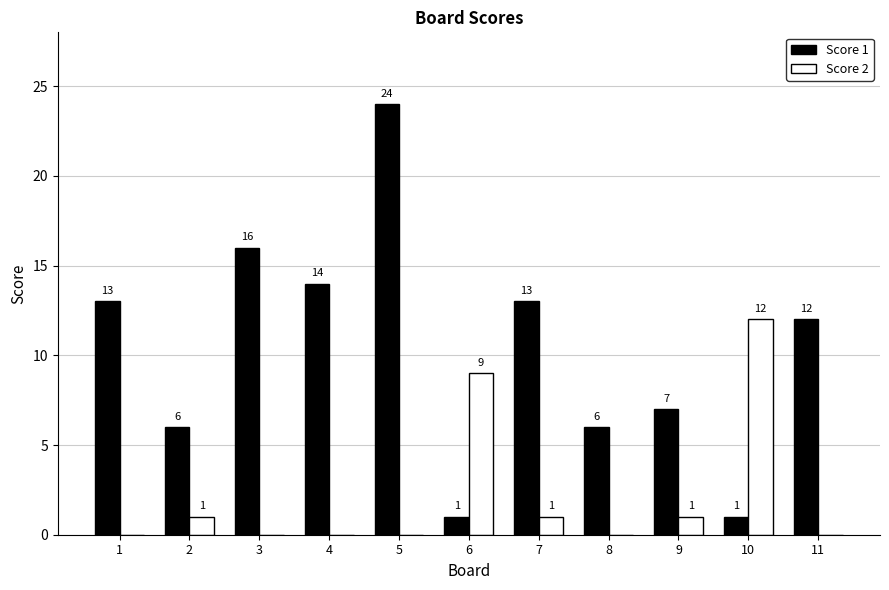

Is it true that Score 2 equals 3 at 10?

False